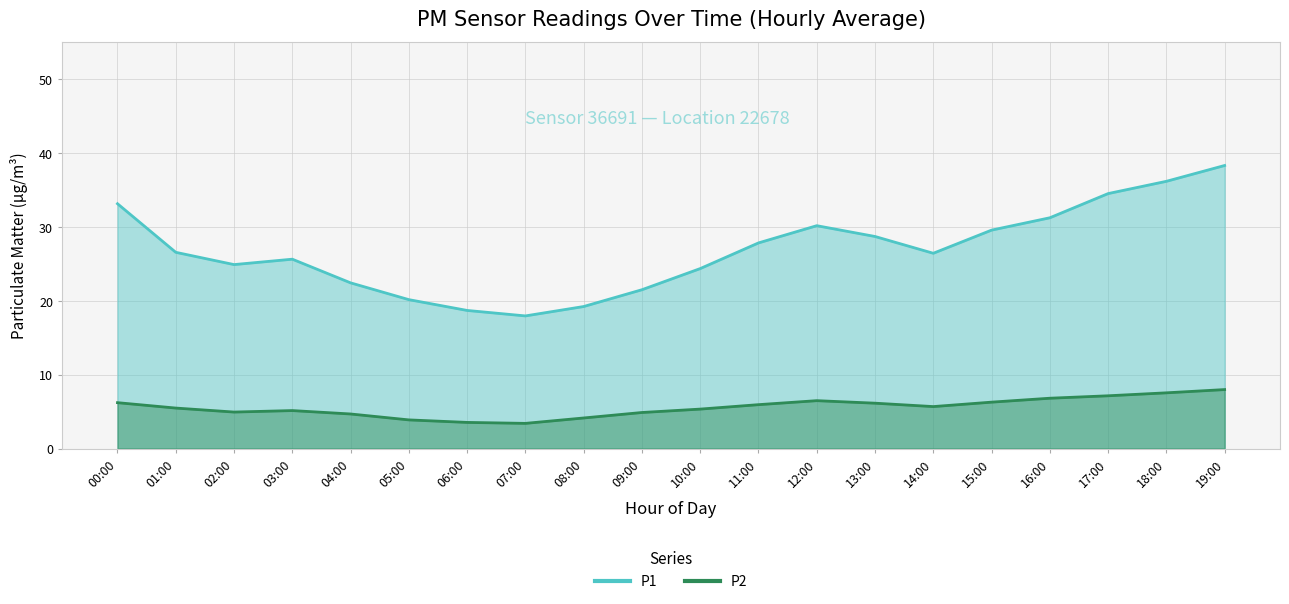

List the series in order of their overall mean, lowest first.

P2, P1